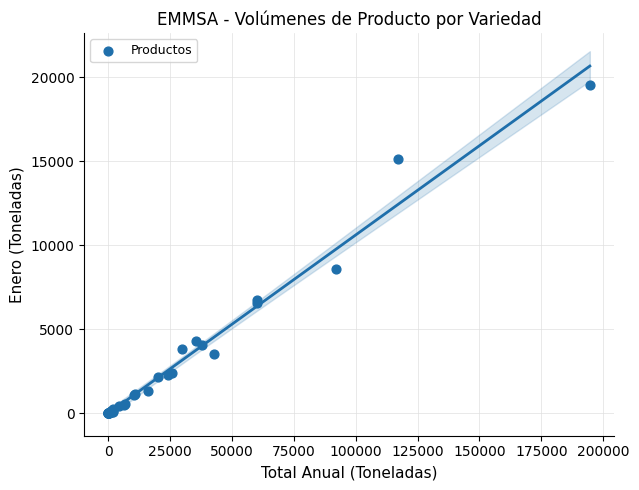

What Y value in the scatter plot is closest to 9782?

8597